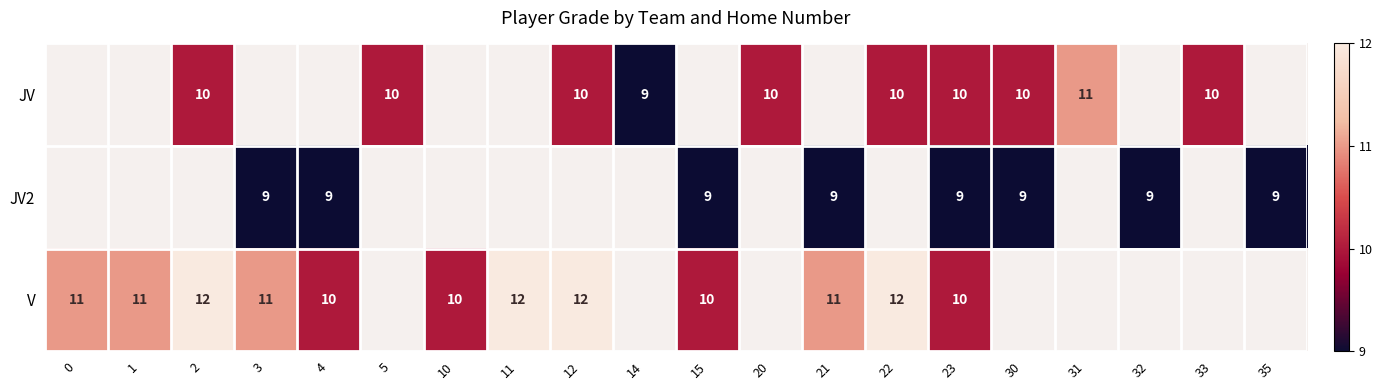

Which series changed the most between 3 and 32?

row_1